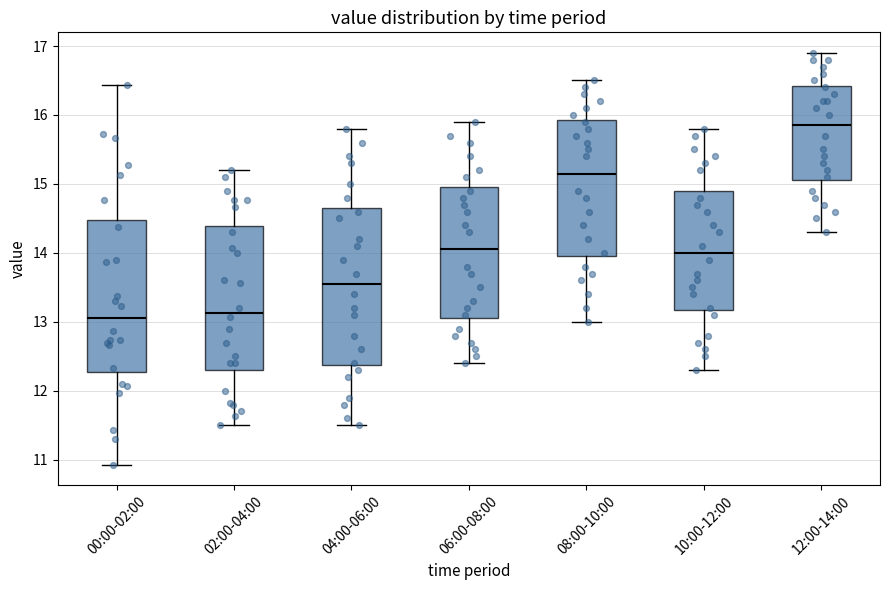

Reading left to right, read every box against the y-axis: the position of its median line, the range the box covers, and the ends of its whiskers. The values are not printed on the chart, so give them approximately, as read against the axis.

00:00-02:00: median 13.1, box 12.3 to 14.5, whiskers 10.9 to 16.4
02:00-04:00: median 13.1, box 12.3 to 14.4, whiskers 11.5 to 15.2
04:00-06:00: median 13.6, box 12.4 to 14.7, whiskers 11.5 to 15.8
06:00-08:00: median 14.1, box 13.1 to 15.0, whiskers 12.4 to 15.9
08:00-10:00: median 15.2, box 14.0 to 15.9, whiskers 13.0 to 16.5
10:00-12:00: median 14.0, box 13.2 to 14.9, whiskers 12.3 to 15.8
12:00-14:00: median 15.9, box 15.1 to 16.4, whiskers 14.3 to 16.9